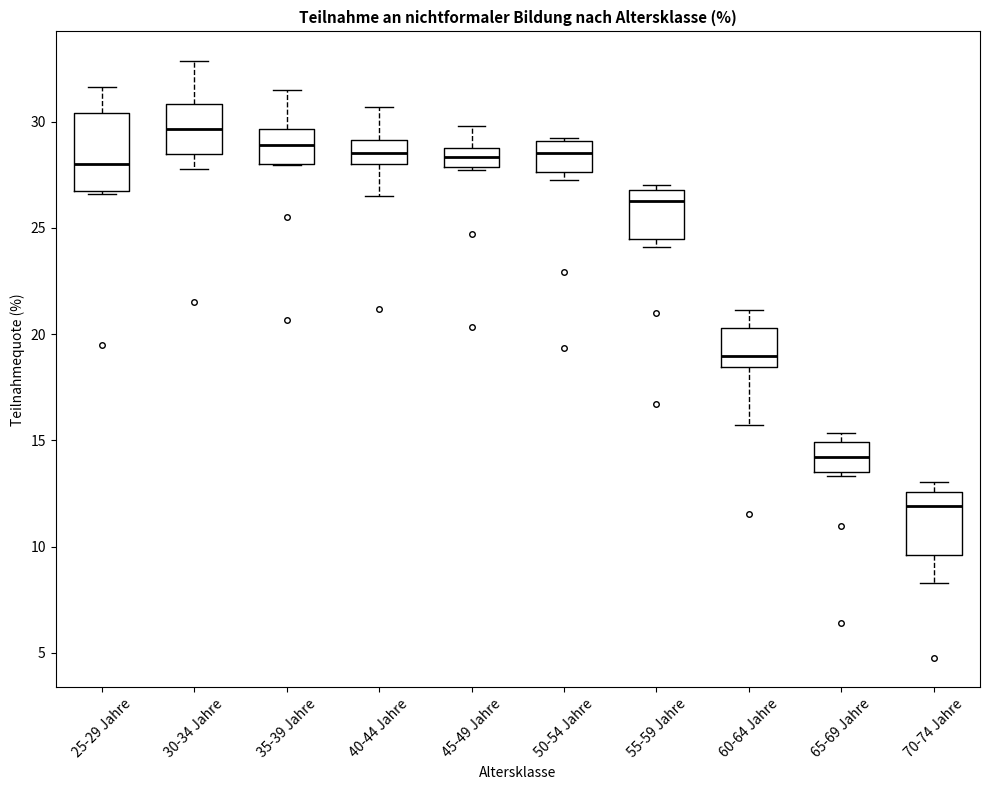

Reading left to right, read every box against the y-axis: the position of its median line, the range the box covers, and the ends of its whiskers. The values are not printed on the chart, so give them approximately, as read against the axis.

25-29 Jahre: median 28.0, box 27.0 to 30.5, whiskers 26.5 to 31.5
30-34 Jahre: median 29.5, box 28.5 to 31.0, whiskers 28.0 to 33.0
35-39 Jahre: median 29.0, box 28.0 to 29.5, whiskers 28.0 to 31.5
40-44 Jahre: median 28.5, box 28.0 to 29.0, whiskers 26.5 to 30.5
45-49 Jahre: median 28.5, box 28.0 to 29.0, whiskers 28.0 to 30.0
50-54 Jahre: median 28.5, box 27.5 to 29.0, whiskers 27.0 to 29.0
55-59 Jahre: median 26.5, box 24.5 to 27.0, whiskers 24.0 to 27.0 (just above the box's upper edge)
60-64 Jahre: median 19.0, box 18.5 to 20.5, whiskers 15.5 to 21.0
65-69 Jahre: median 14.0, box 13.5 to 15.0, whiskers 13.5 (just below the box's lower edge) to 15.5
70-74 Jahre: median 12.0, box 9.5 to 12.5, whiskers 8.5 to 13.0